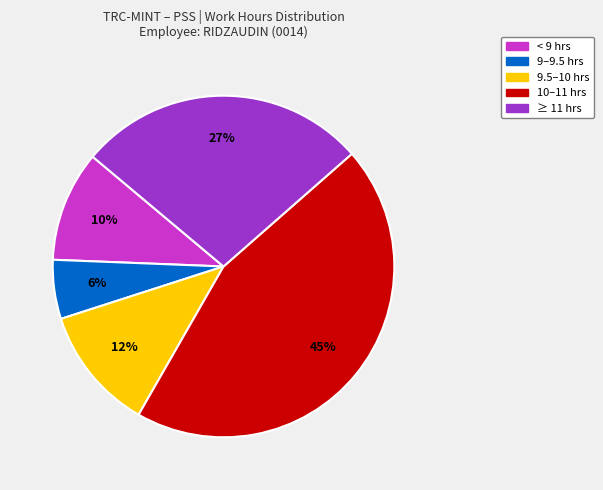

Is there a majority slice in this chart?

No